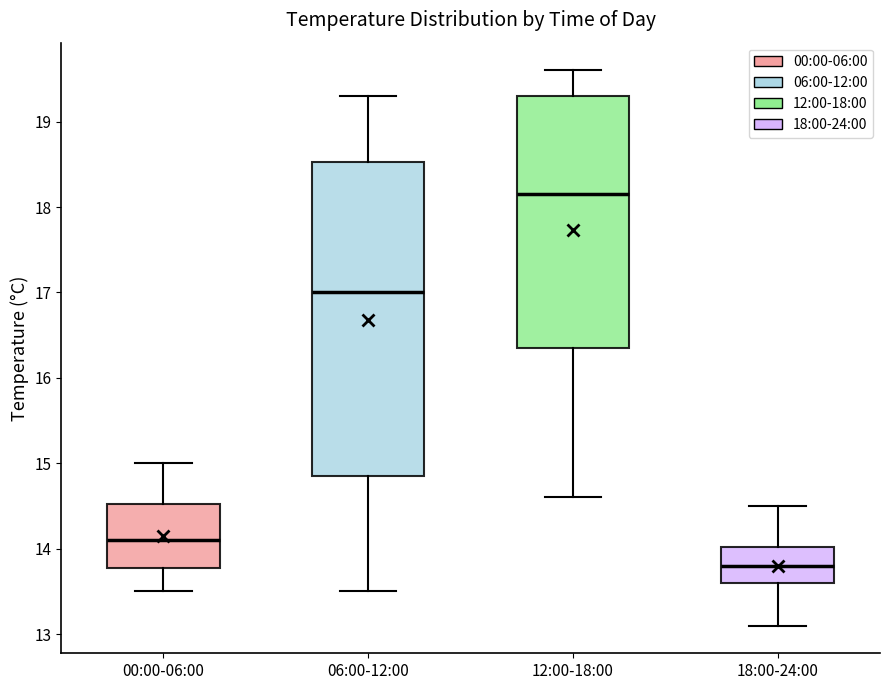

Which box is the tallest, from its lower edge to its upper edge?

06:00-12:00